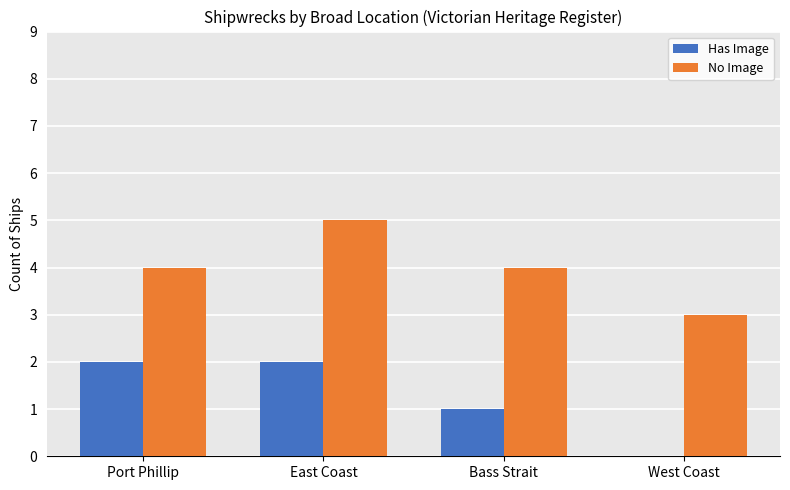

The Has Image series shows 1 at Bass Strait. True or false?

True